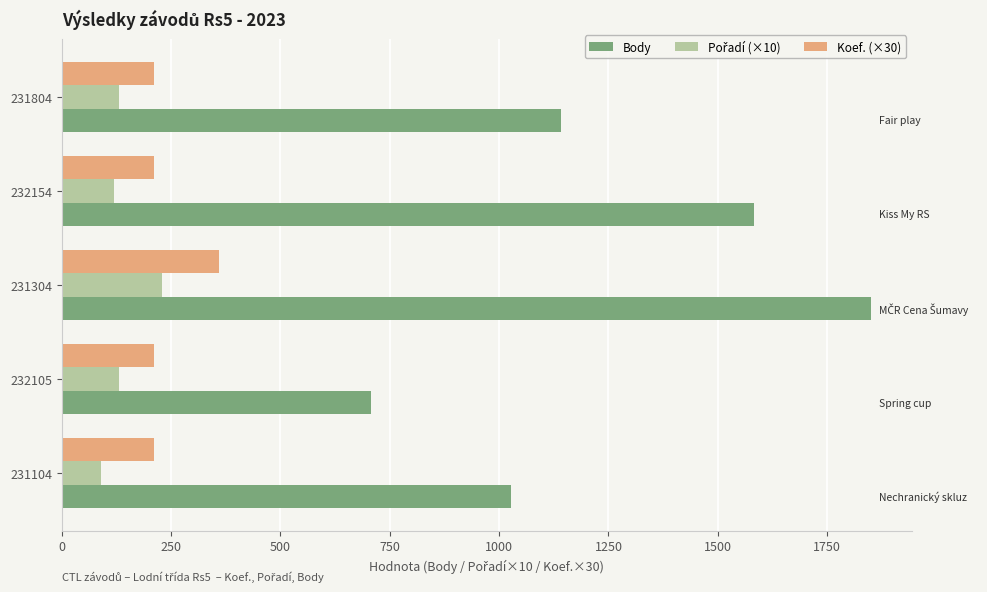

What is the difference between the second highest and minimum values in the Body series?

875